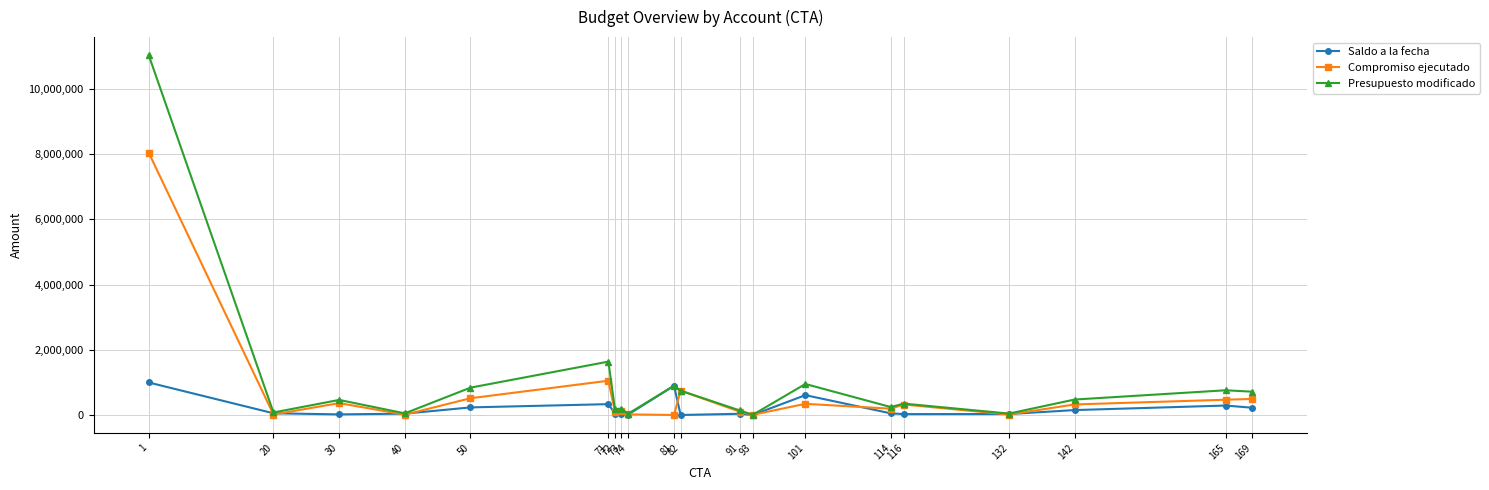

What are all the series names shown in the legend?

Saldo a la fecha, Compromiso ejecutado, Presupuesto modificado